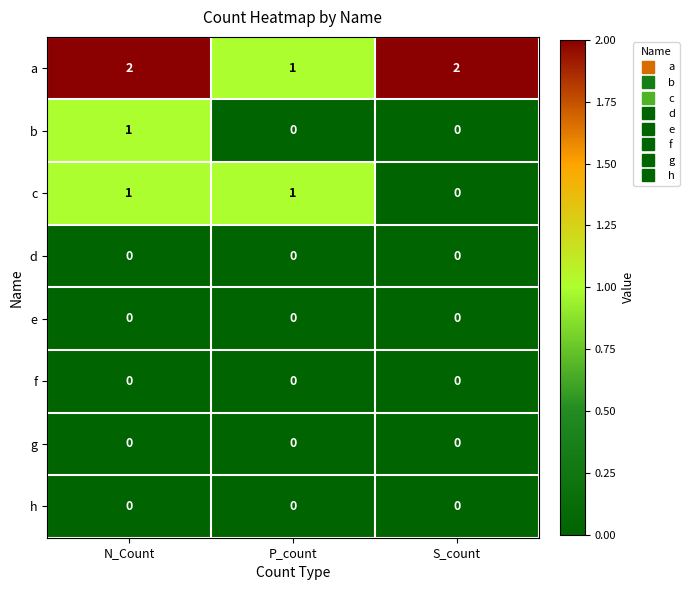

Reading right to left, transcribe all the data shown in this chart.

a: S_count=2	P_count=1	N_Count=2
b: S_count=0	P_count=0	N_Count=1
c: S_count=0	P_count=1	N_Count=1
d: S_count=0	P_count=0	N_Count=0
e: S_count=0	P_count=0	N_Count=0
f: S_count=0	P_count=0	N_Count=0
g: S_count=0	P_count=0	N_Count=0
h: S_count=0	P_count=0	N_Count=0